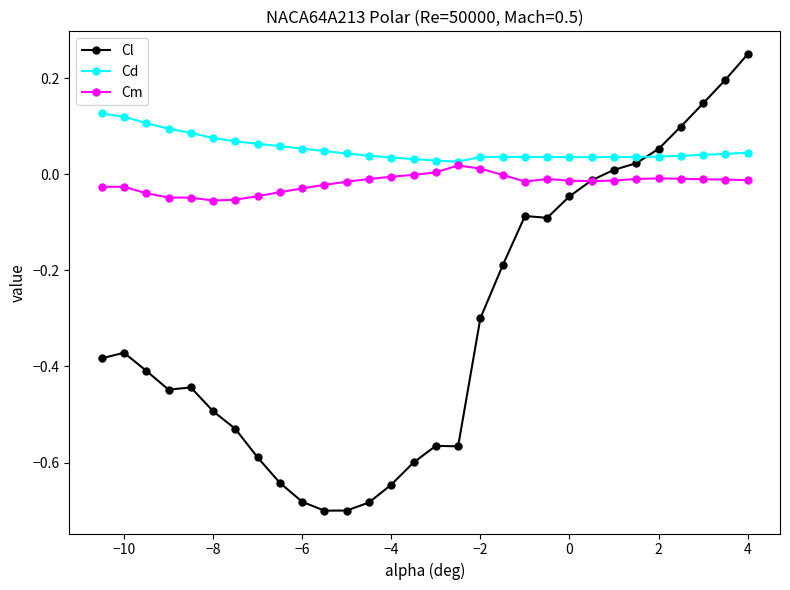

True or false: Cl and Cm cross at least once.

True